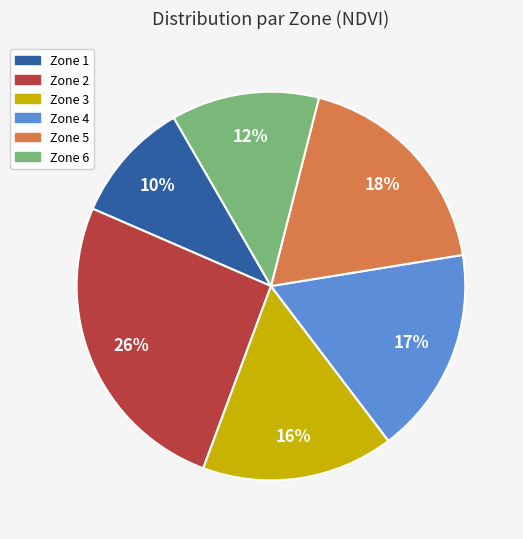

Does Zone 3 represent more than half of the total?

No